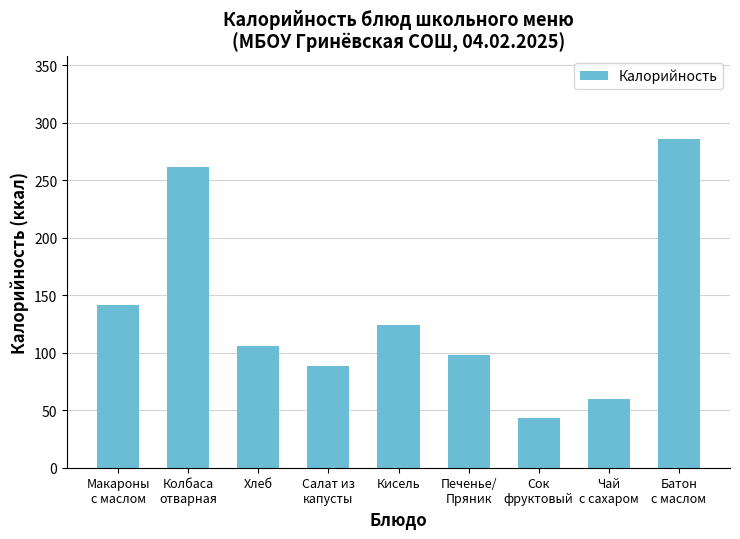

Is it true that the value at Салат из
капусты is 88.0?

True